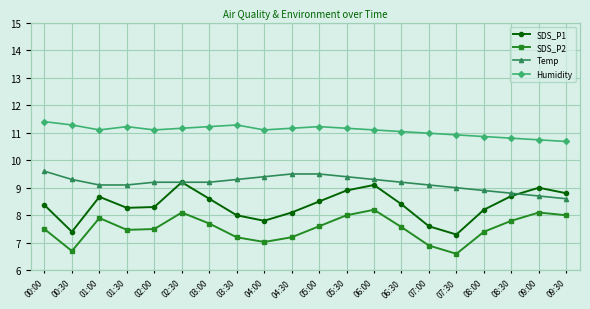

Between 05:30 and 07:00, which is larger?

05:30